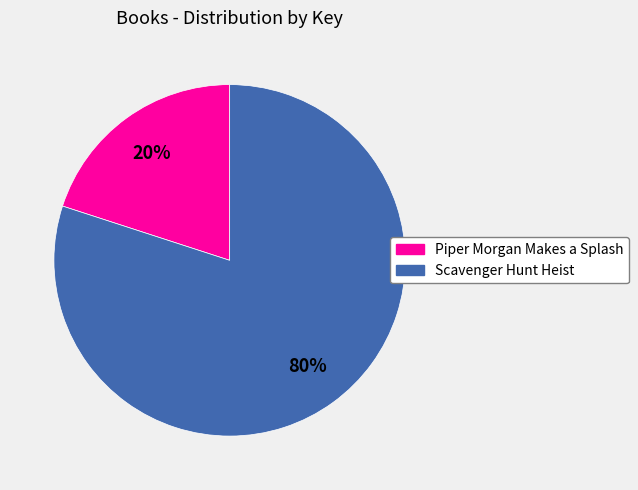

Which has a higher value, Piper Morgan Makes a Splash or Scavenger Hunt Heist?

Scavenger Hunt Heist